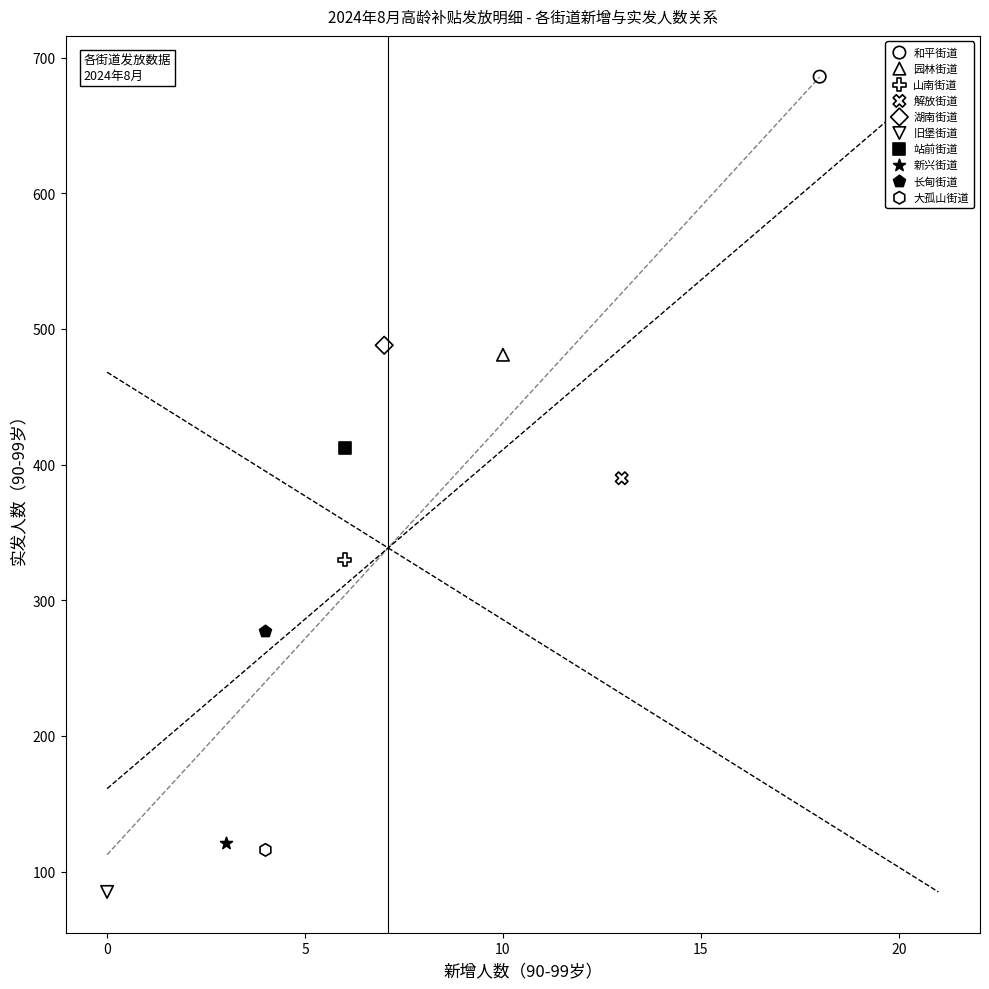

What are all the series names shown in the legend?

和平街道, 园林街道, 山南街道, 解放街道, 湖南街道, 旧堡街道, 站前街道, 新兴街道, 长甸街道, 大孤山街道